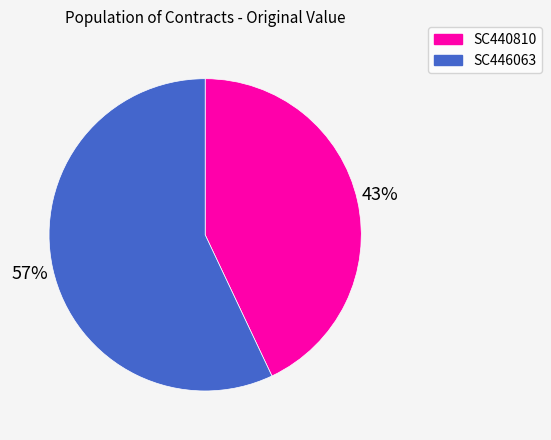

Which slice represents more than half of the pie?

SC446063